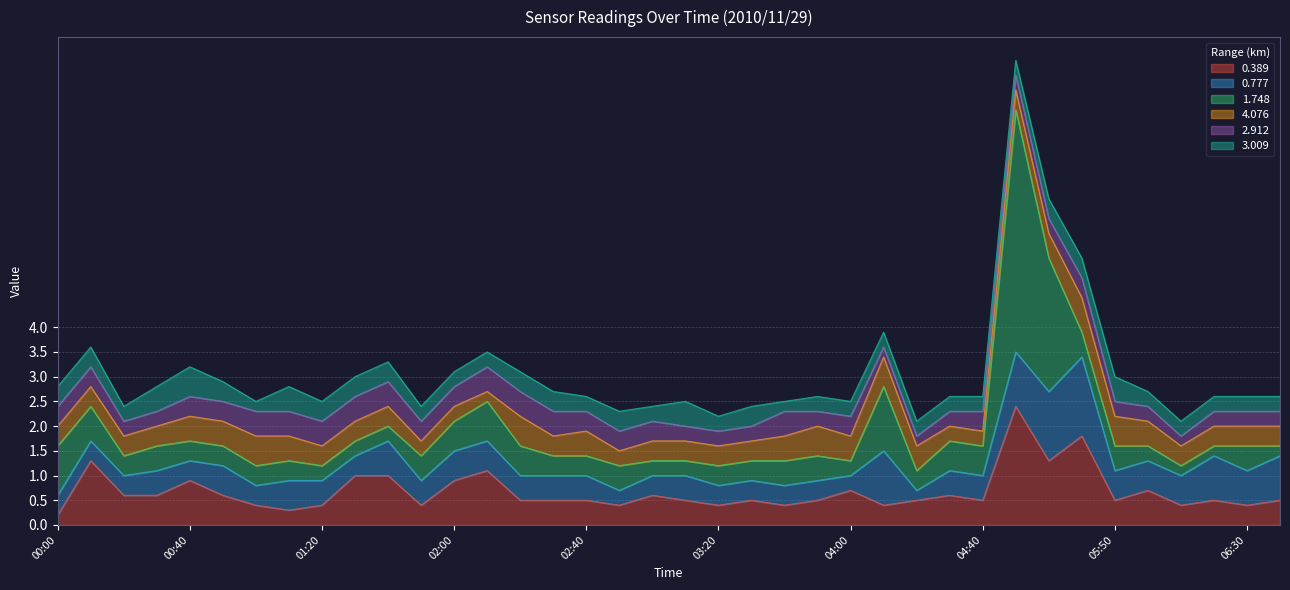

After their last crossing, which series has the higher values: 3.009 or 0.389?

3.009